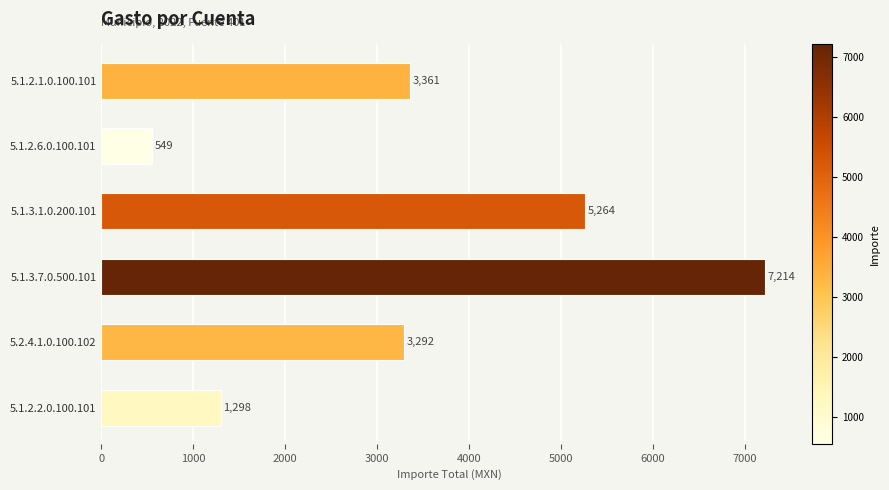

Which has a higher value, 5.1.3.7.0.500.101 or 5.1.2.6.0.100.101?

5.1.3.7.0.500.101